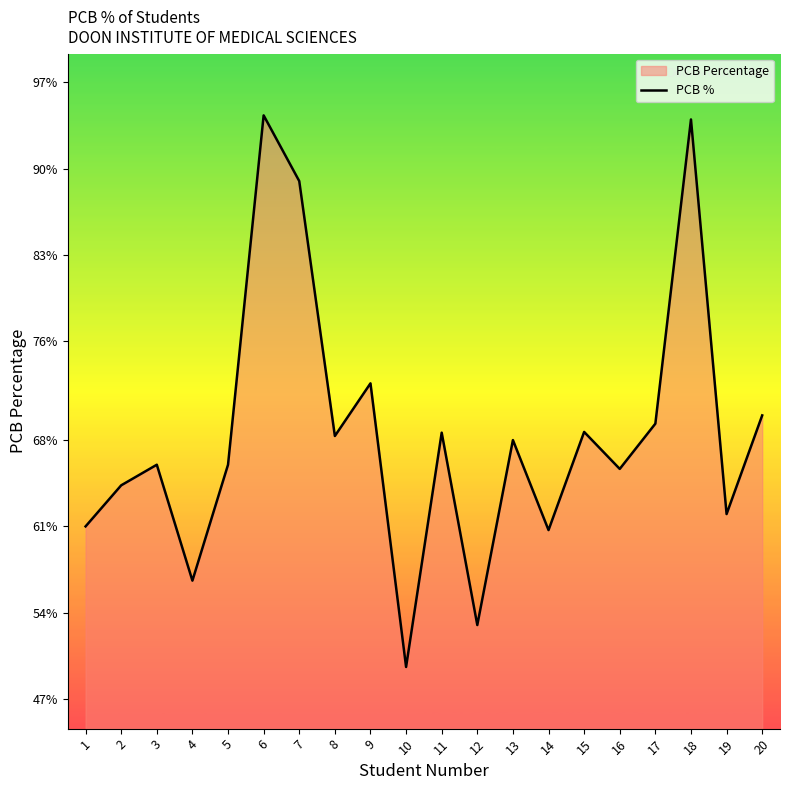

Which label corresponds to the smallest value in the chart?

10